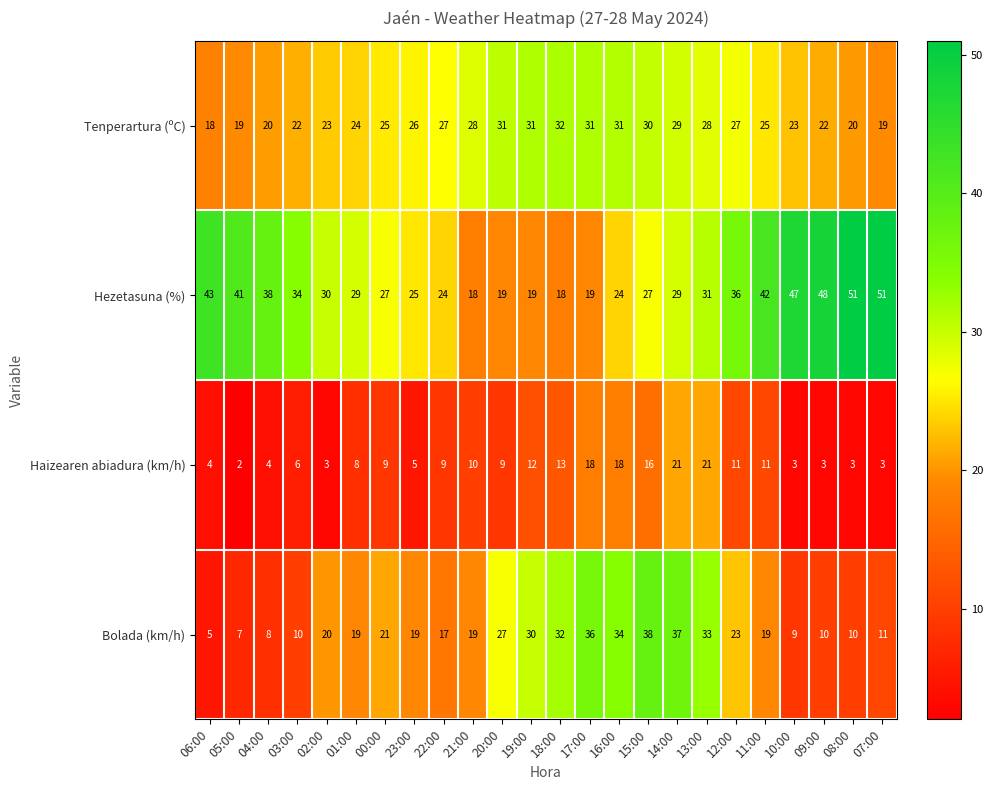

What is the maximum value for Haizearen abiadura (km/h)?

21